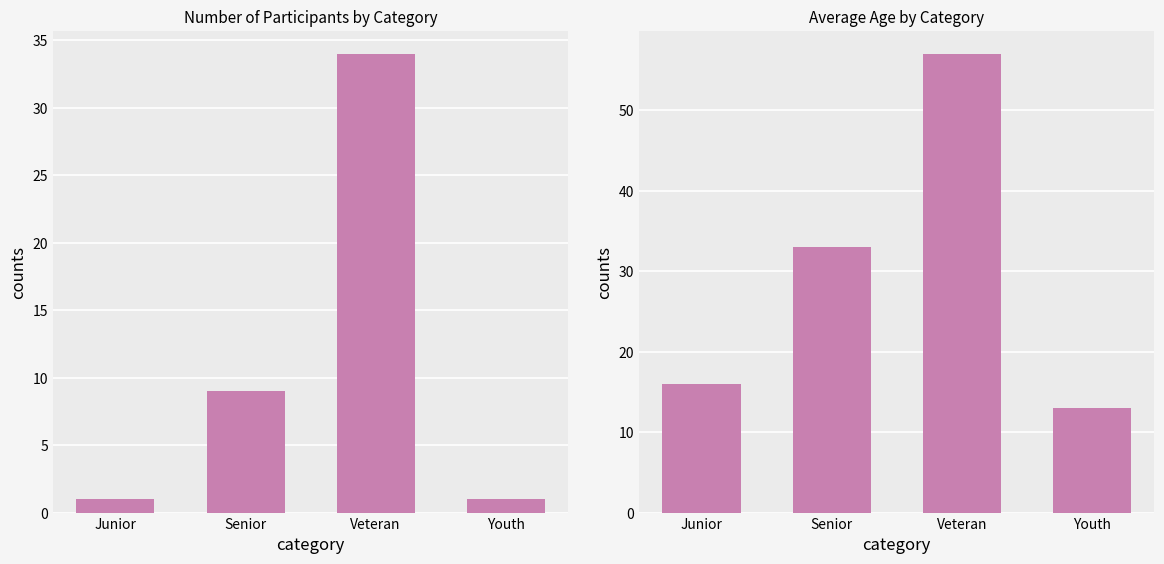

Reading left to right, list all the values displayed in this chart.

count: 1	9	34	1
avg_age: 16	33	57	13